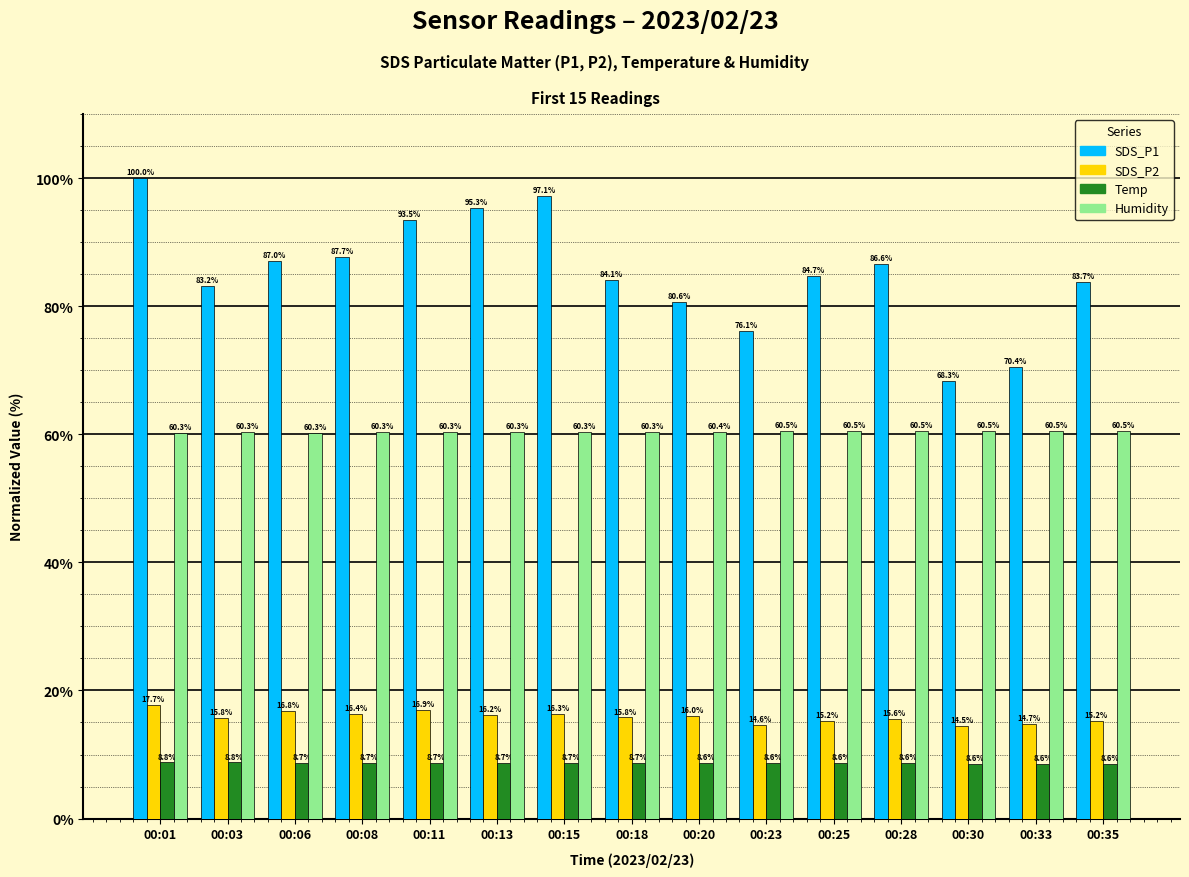

What is the value of the Temp bar at the 3rd from the left?

8.7